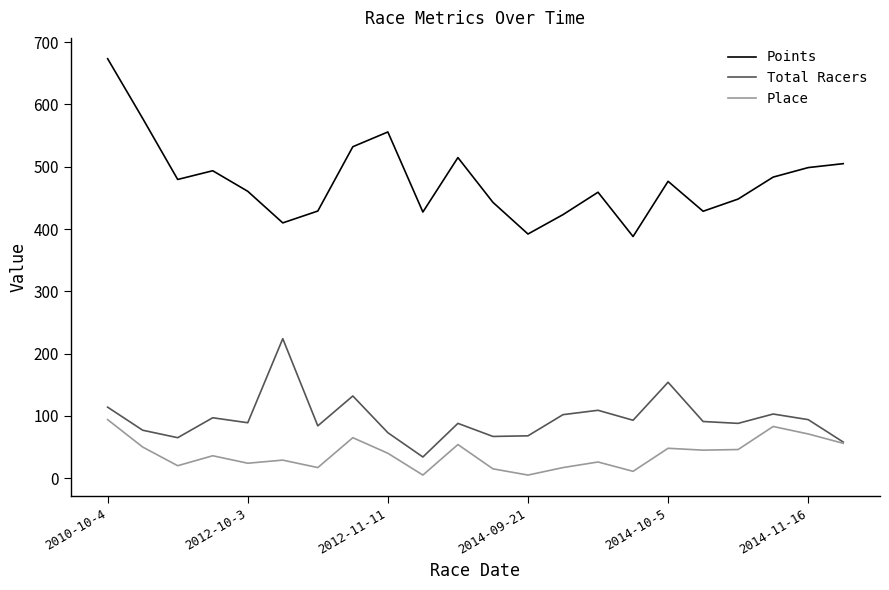

True or false: Total Racers and Points intersect in this chart.

False